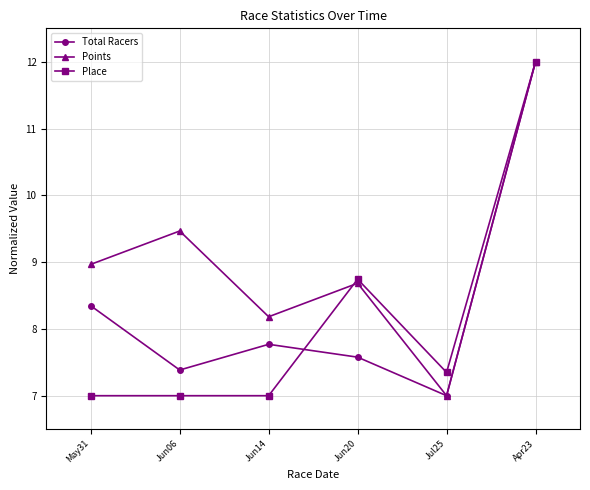

What is the sum of all Place values?

49.1